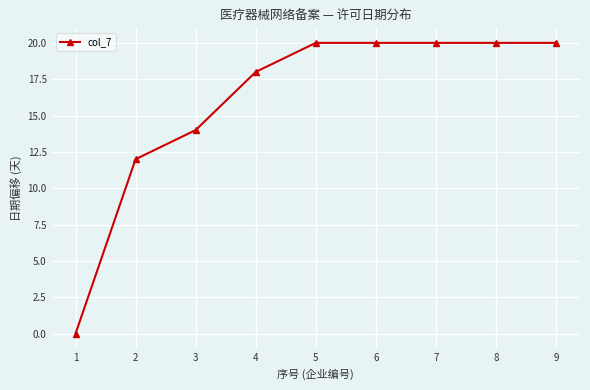

What is the greatest value displayed?

20